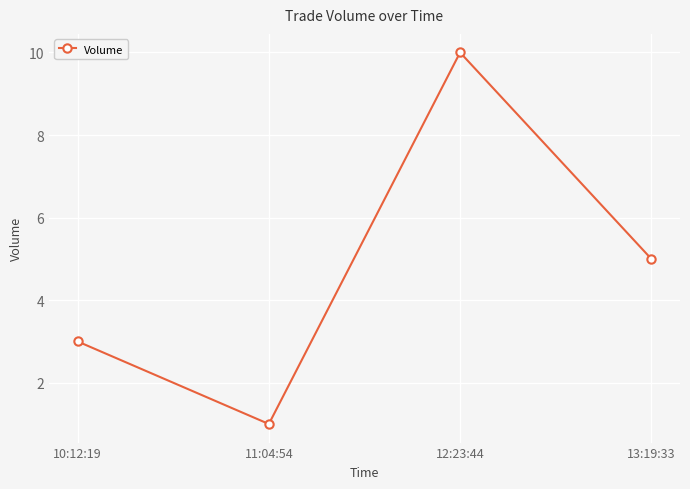

Count the number of data series in this chart.

1